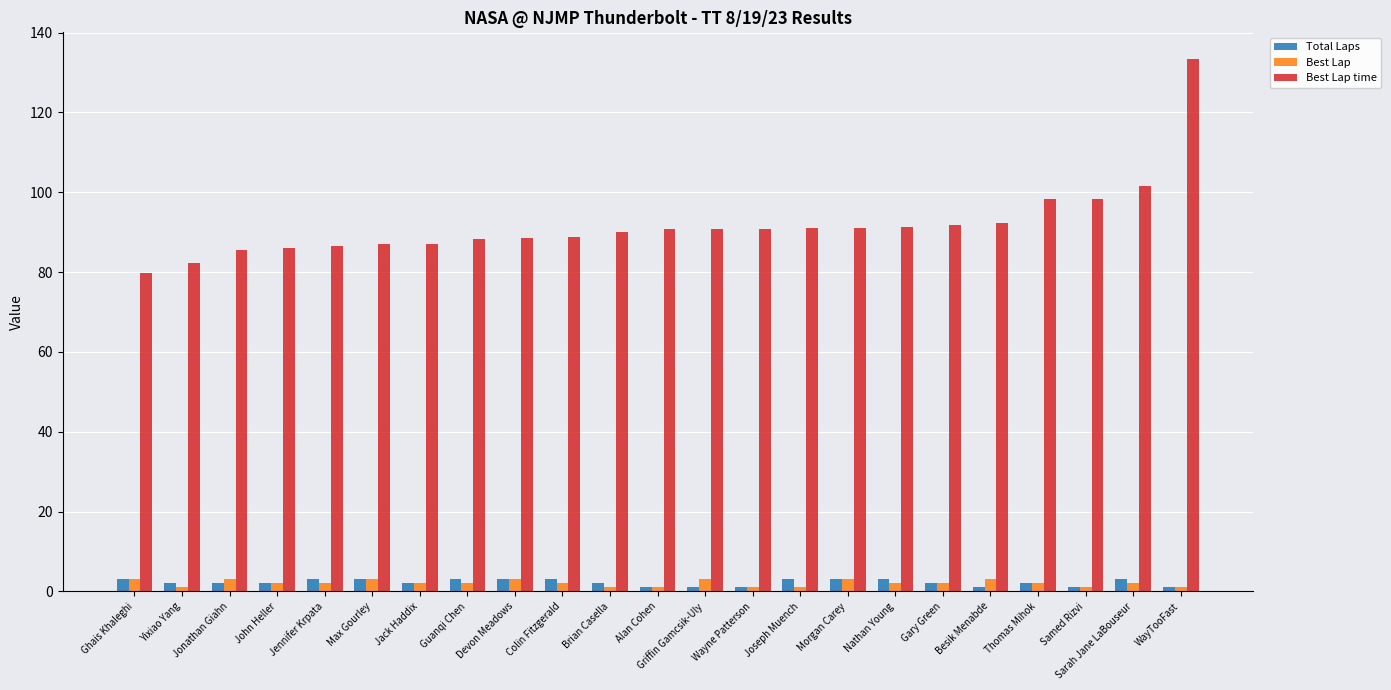

At which category is the sum across all series the highest?

WayTooFast